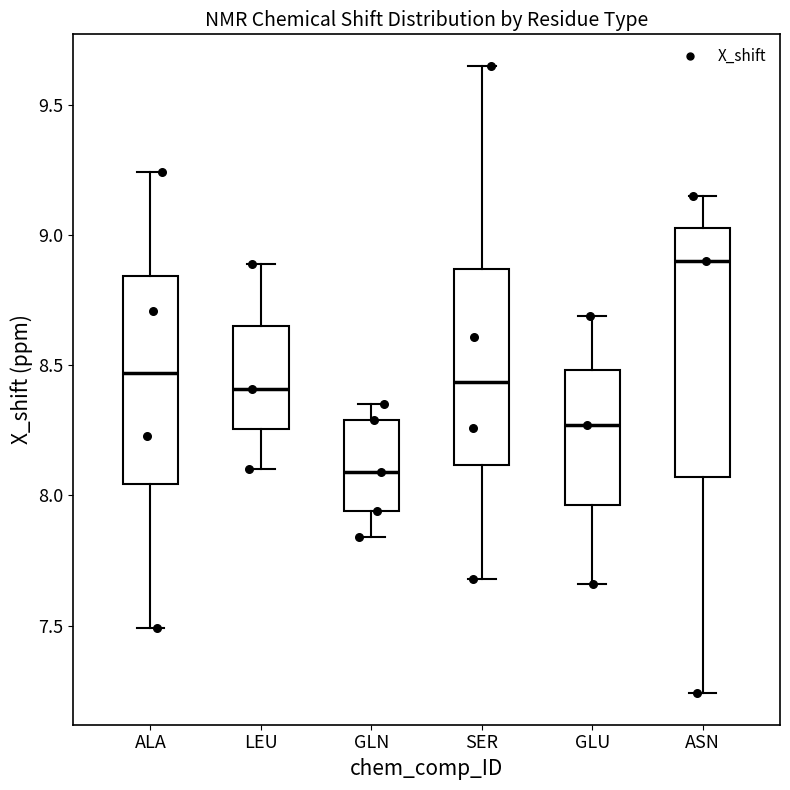

Reading left to right, read every box against the y-axis: the position of its median line, the range the box covers, and the ends of its whiskers. The values are not printed on the chart, so give them approximately, as read against the axis.

ALA: median 8.45, box 8.05 to 8.85, whiskers 7.50 to 9.25
LEU: median 8.40, box 8.25 to 8.65, whiskers 8.10 to 8.90
GLN: median 8.10, box 7.95 to 8.30, whiskers 7.85 to 8.35
SER: median 8.45, box 8.10 to 8.85, whiskers 7.70 to 9.65
GLU: median 8.25, box 7.95 to 8.50, whiskers 7.65 to 8.70
ASN: median 8.90, box 8.05 to 9.05, whiskers 7.25 to 9.15